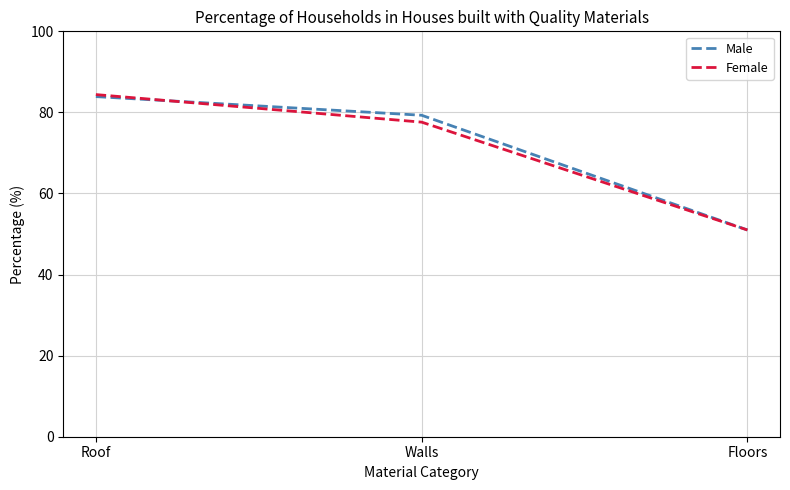

How many categories are shown in the chart?

3